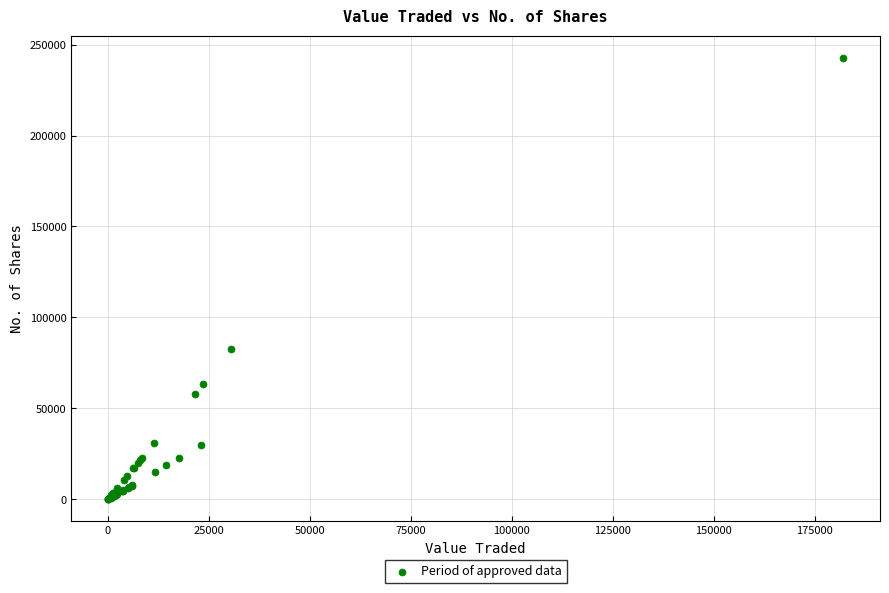

What Y value in the scatter plot is closest to 121462?

82434